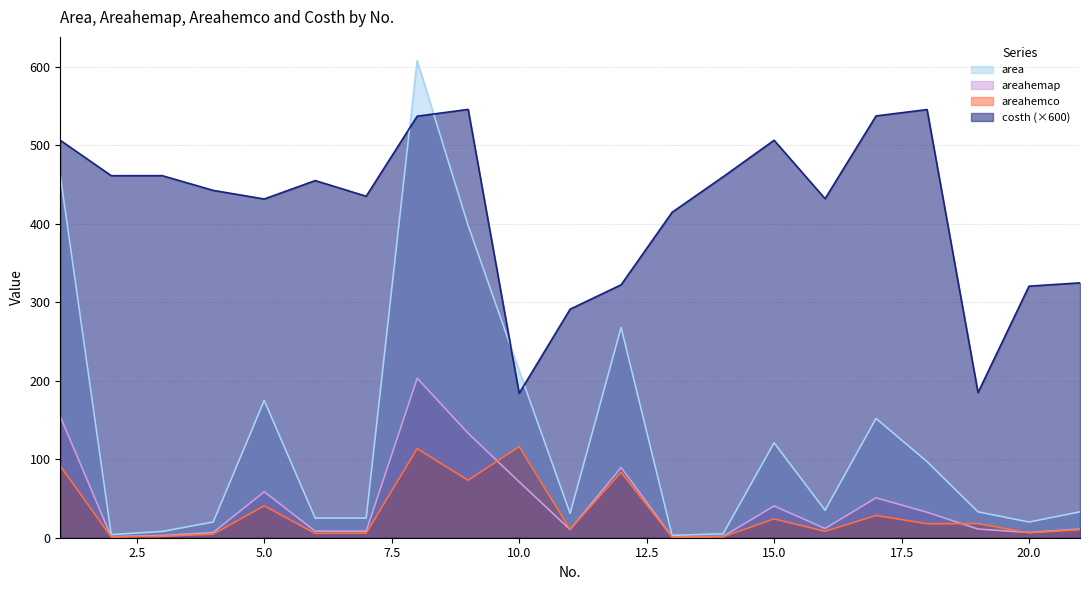

How many lines are shown in the chart?

4